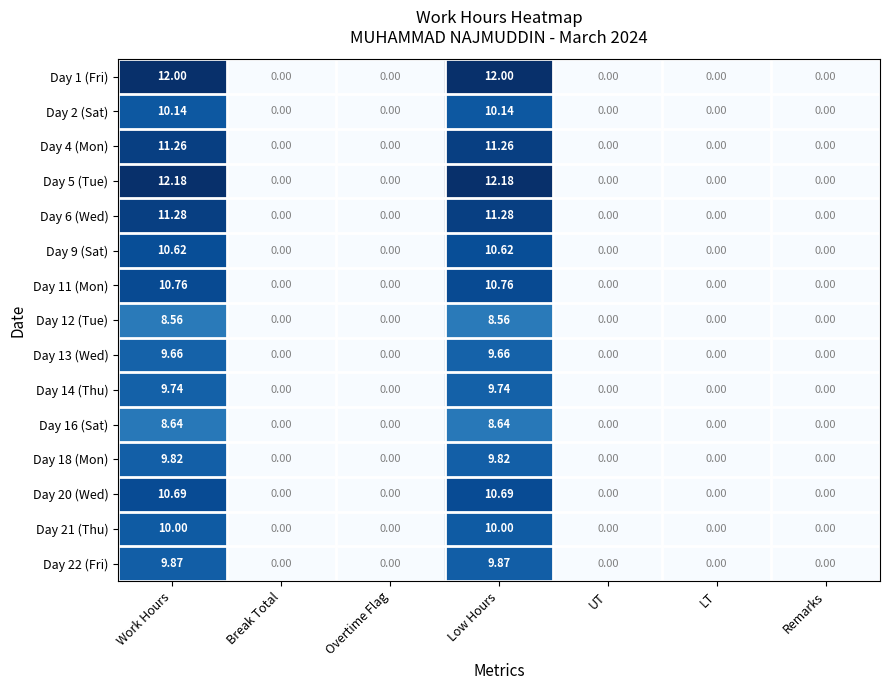

Which series has the widest spread of values?

Day 5 (Tue)